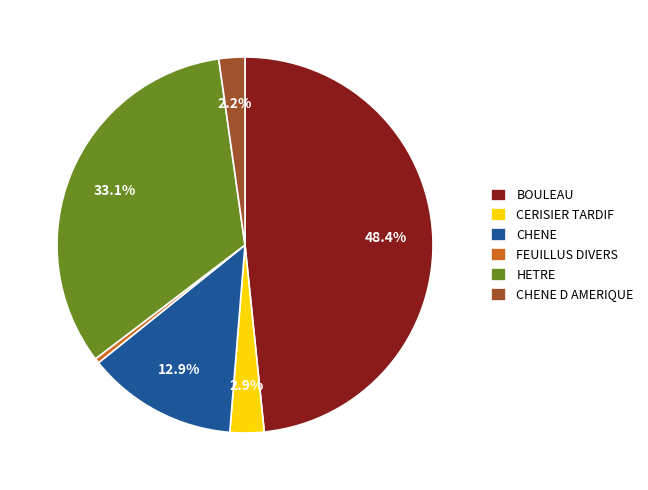

Count the number of slices in the pie.

6